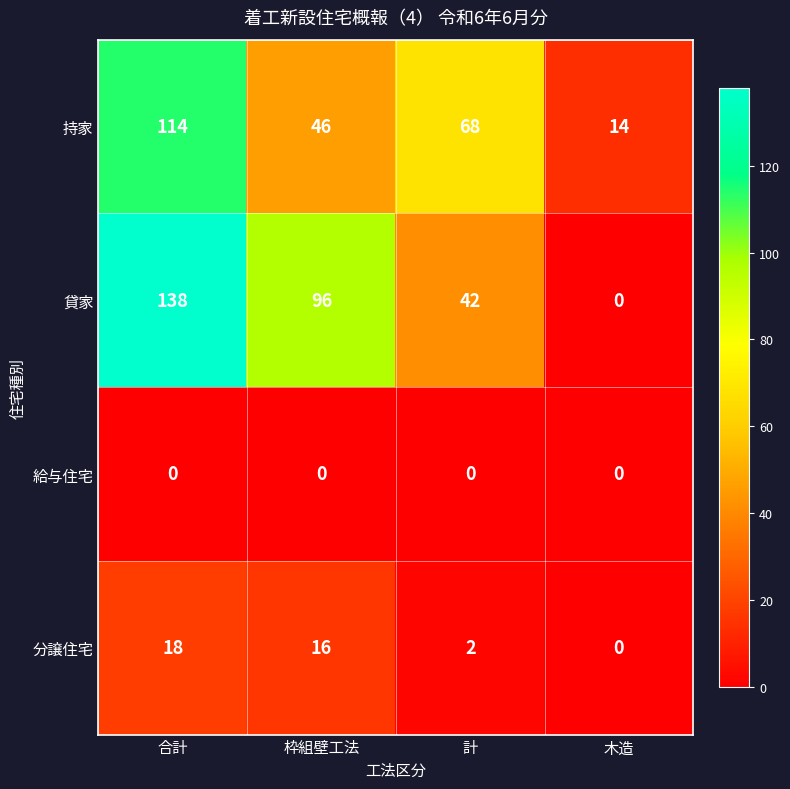

What is the spread (max minus min) of values at 計?

68